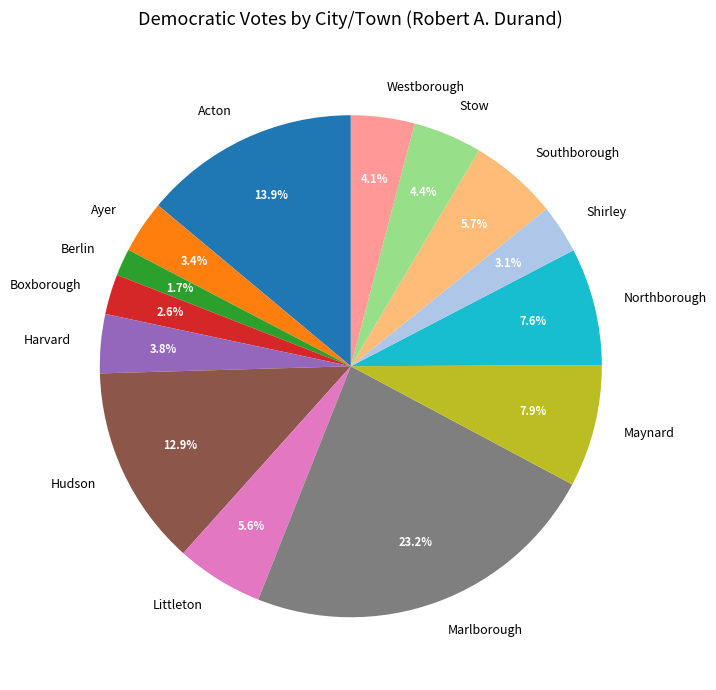

Is there a majority slice in this chart?

No